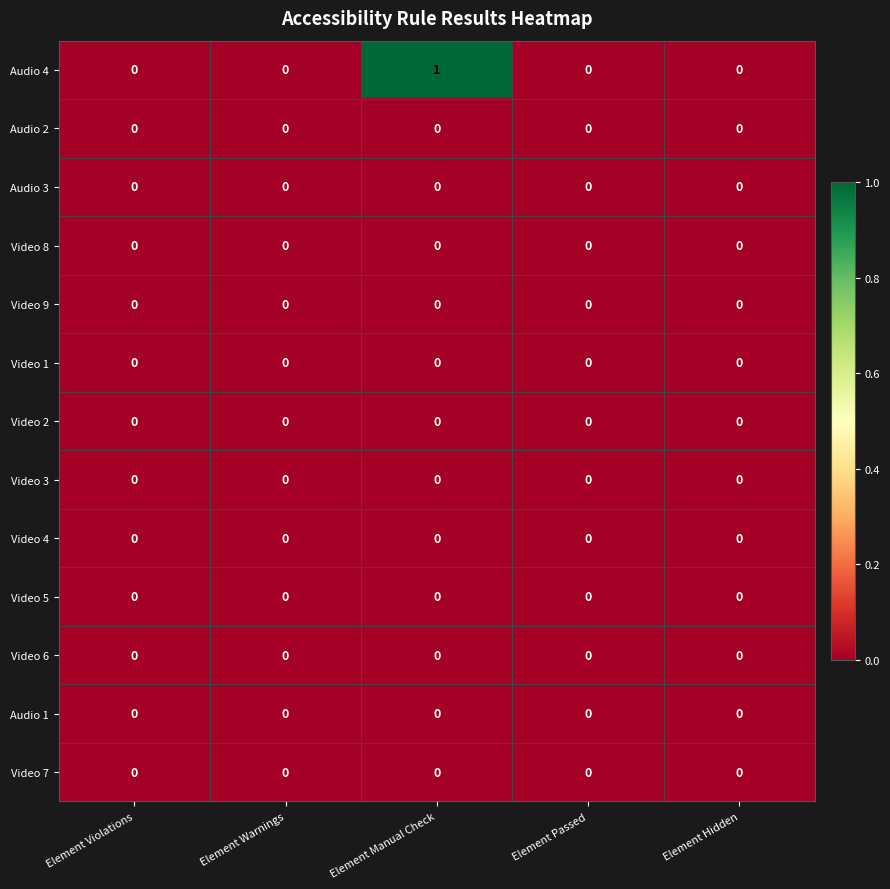

Count the number of categories in the chart.

5